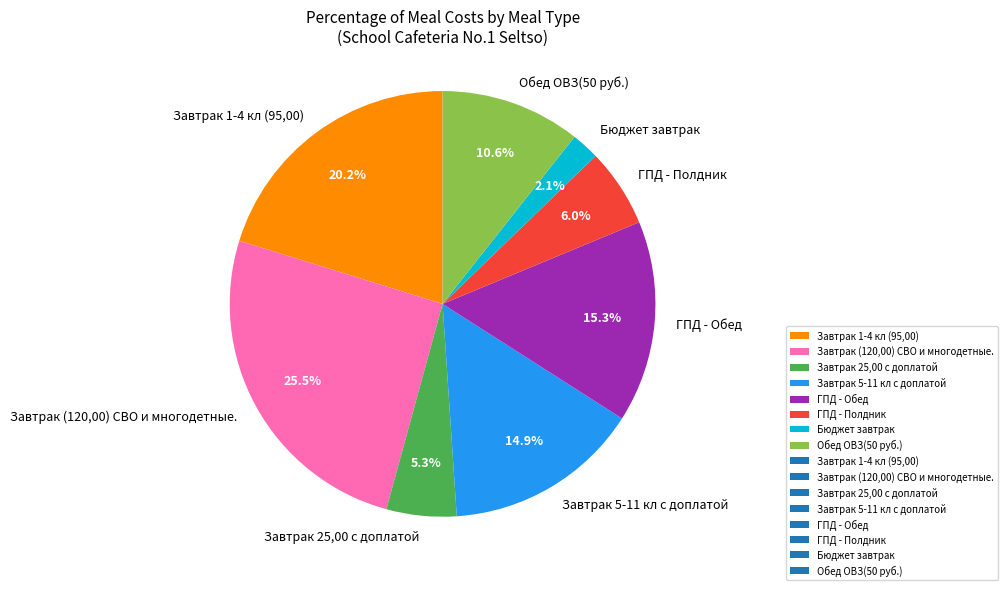

What is the smallest slice in the pie chart?

Бюджет завтрак